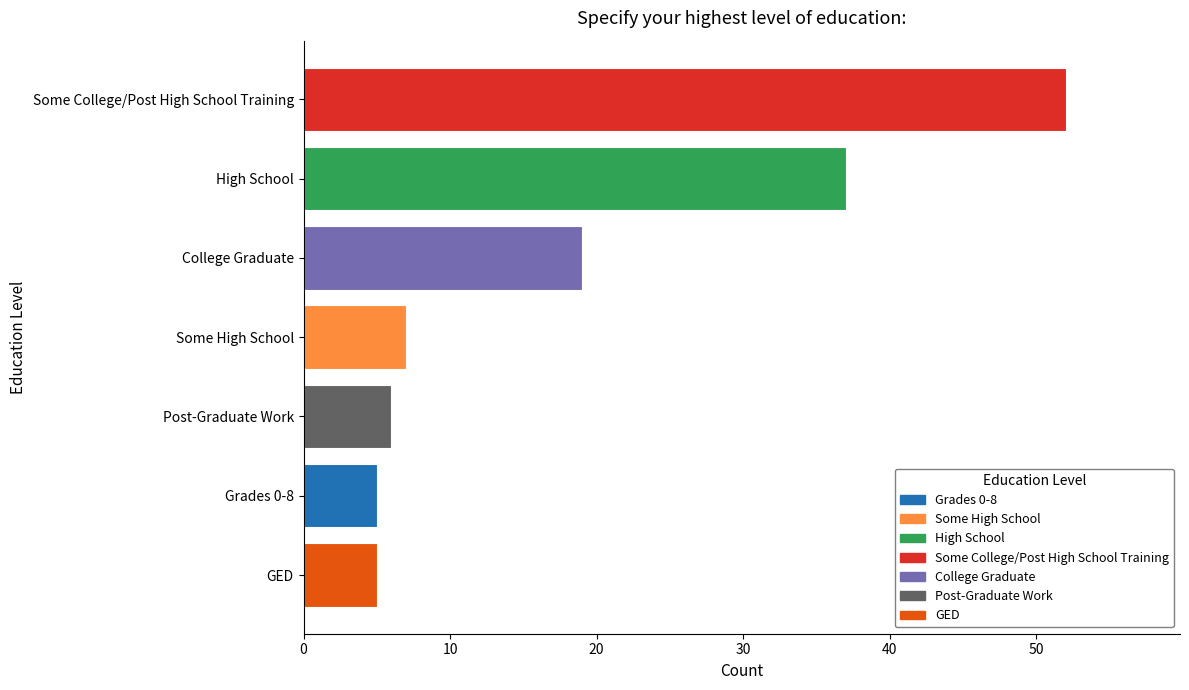

Which category has the highest value across all series?

Some College/Post High School Training